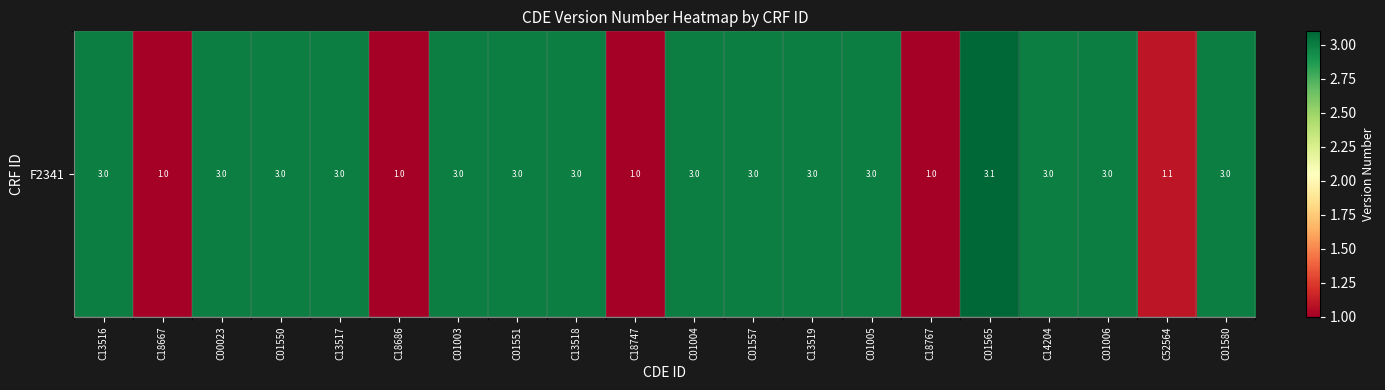

List the labels in order of value, smallest first.

C18667, C18686, C18747, C18767, C52564, C13516, C00023, C01550, C13517, C01003, C01551, C13518, C01004, C01557, C13519, C01005, C14204, C01006, C01580, C01565